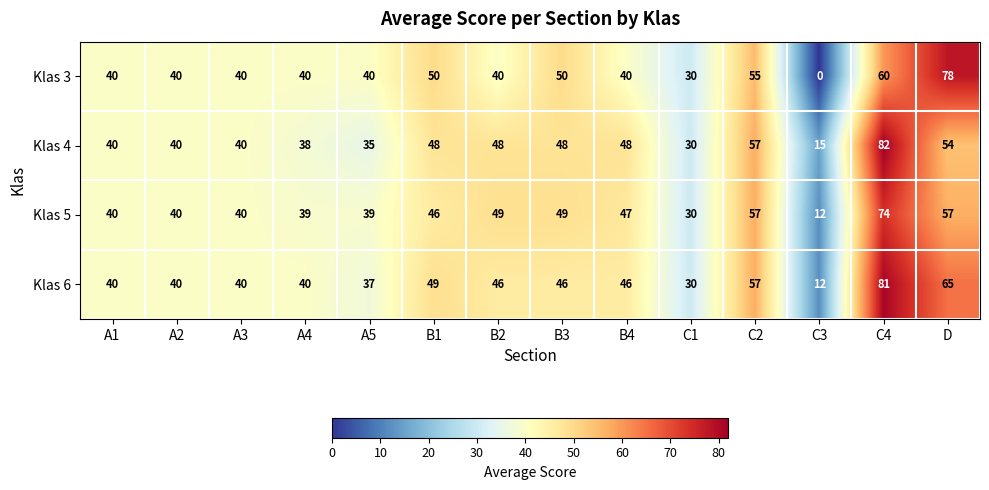

At which label does Klas 6 reach its peak?

C4